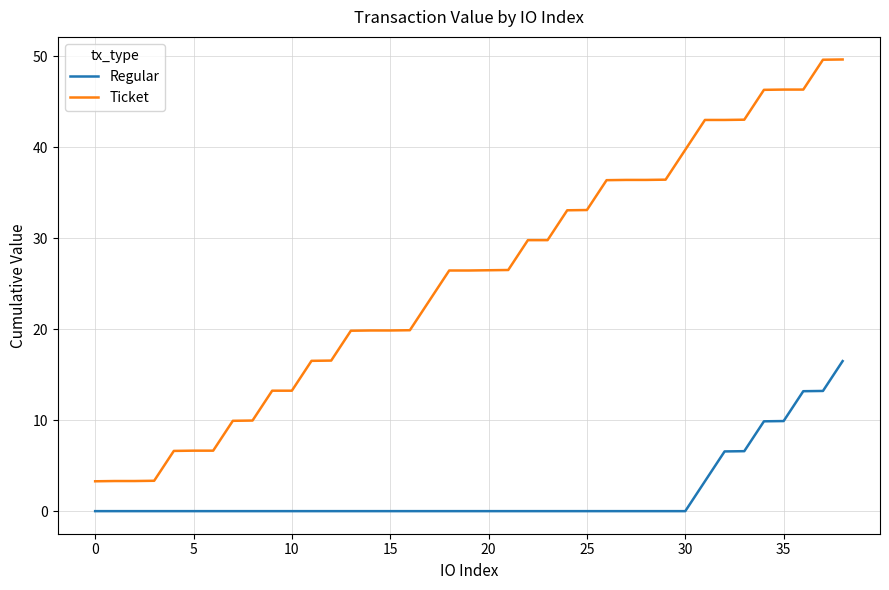

Rank the series by their maximum value, from lowest to highest.

Regular, Ticket